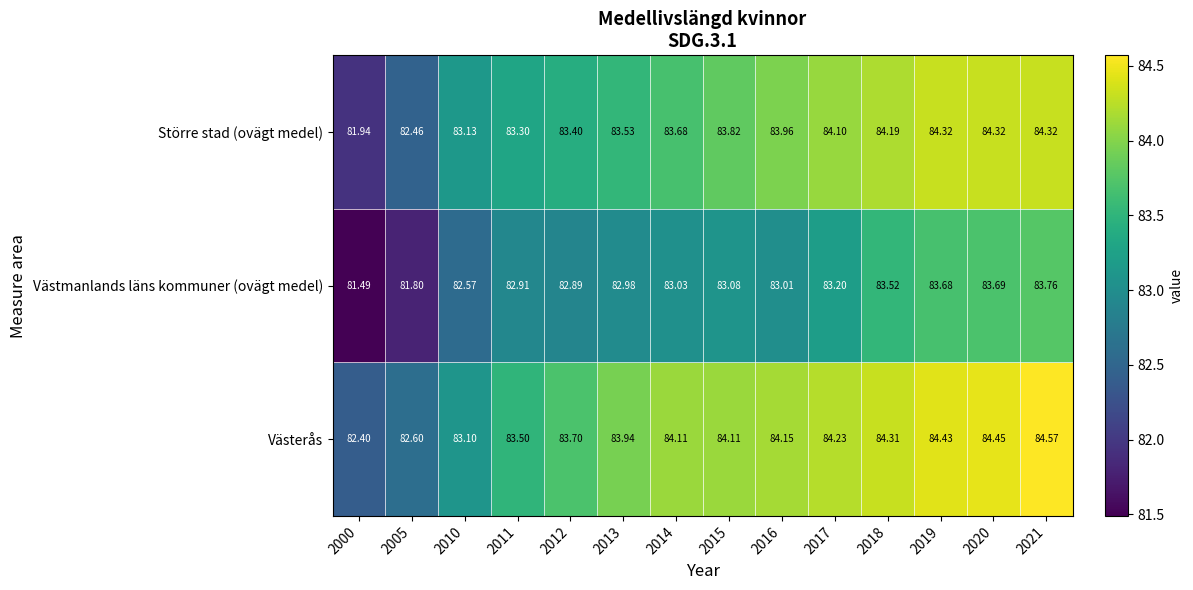

Is the value of Västmanlands läns kommuner (ovägt medel) at 2000 greater than the value of Större stad (ovägt medel) at 2021?

No